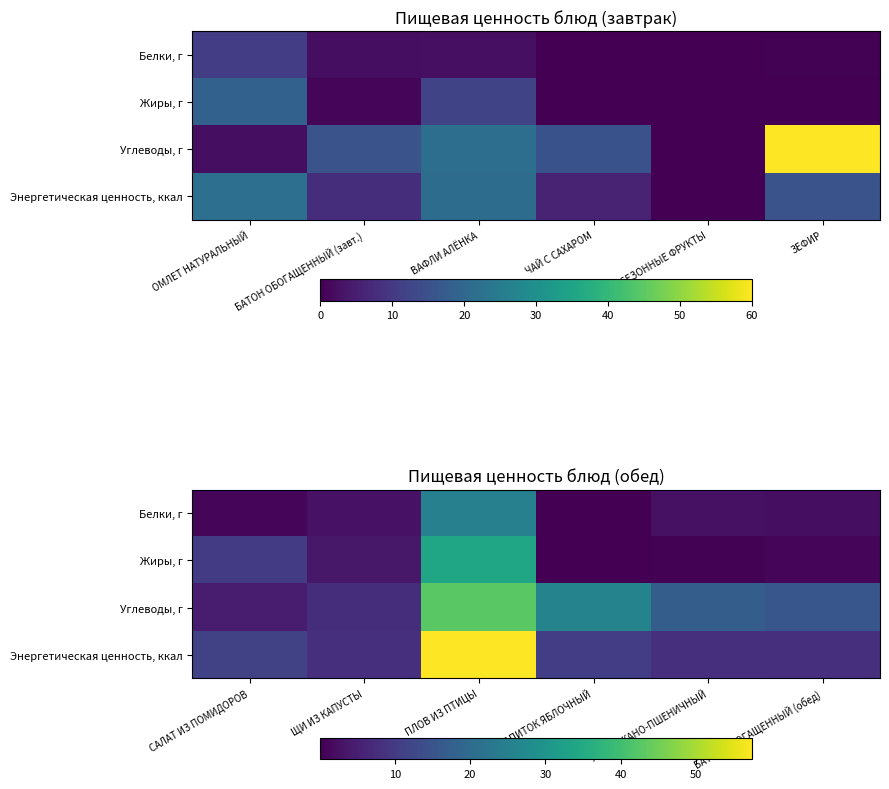

At which label does Белки, г reach its minimum?

НАПИТОК ЯБЛОЧНЫЙ